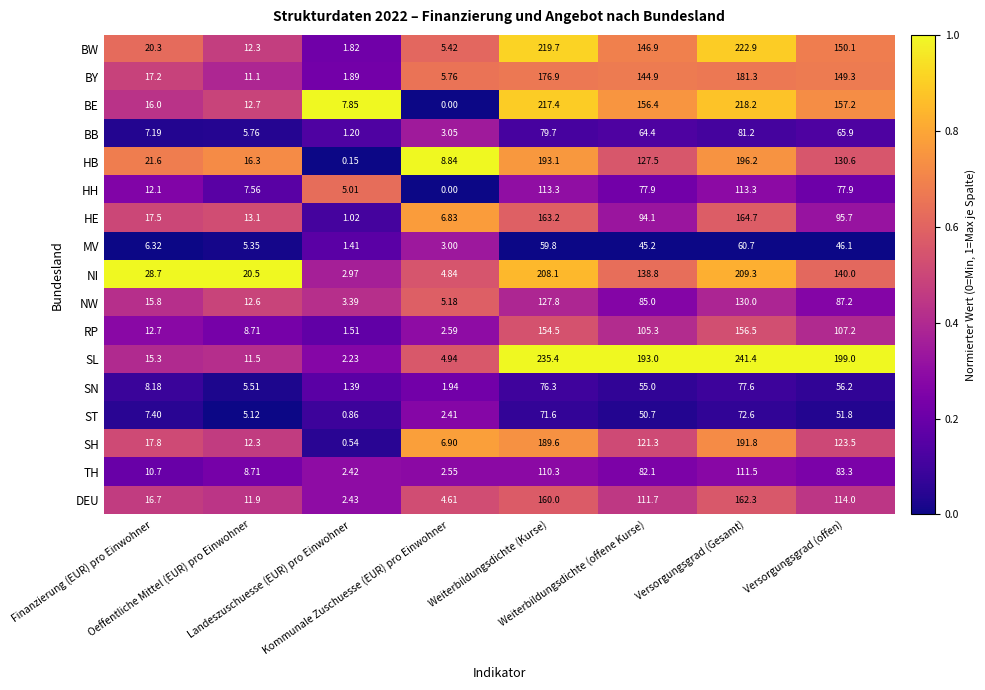

List the series in order of their peak value, lowest first.

MV, ST, SN, BB, TH, HH, NW, RP, DEU, HE, BY, SH, HB, NI, BE, BW, SL